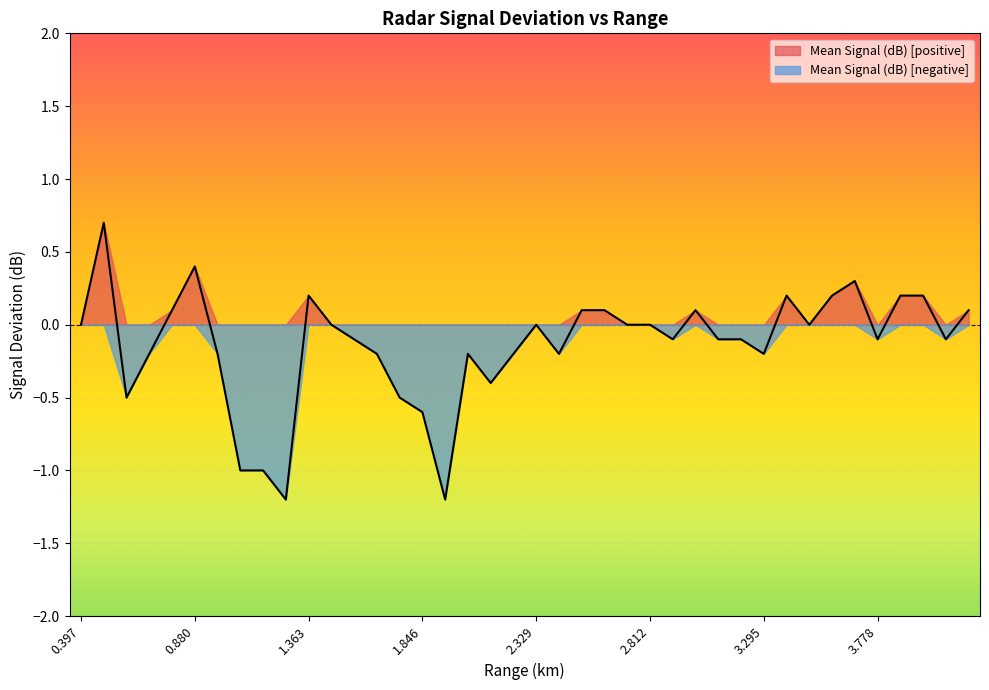

How many negative values are there?

21